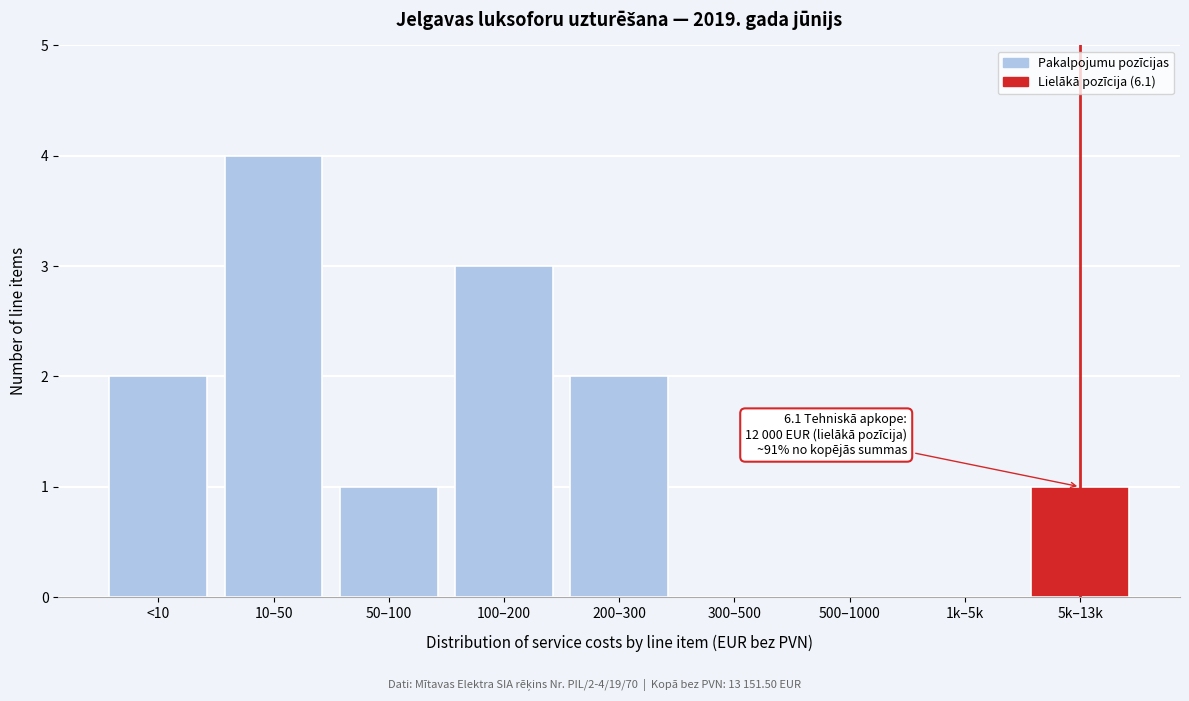

Reading left to right, list all the values displayed in this chart.

<10=2	10–50=4	50–100=1	100–200=3	200–300=2	300–500=0	500–1000=0	1k–5k=0	5k–13k=1